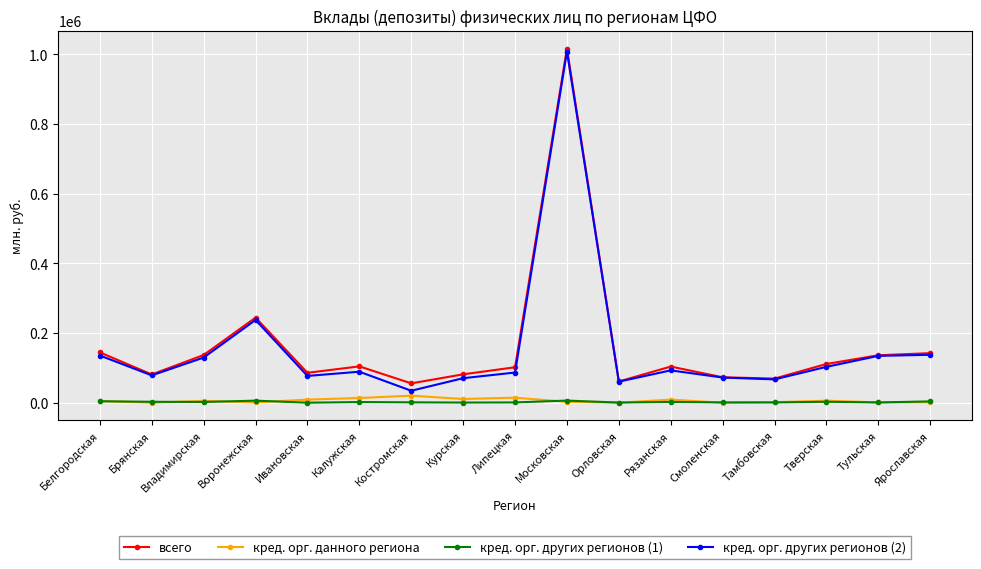

What is the difference between the highest and lowest values at Рязанская?

101595